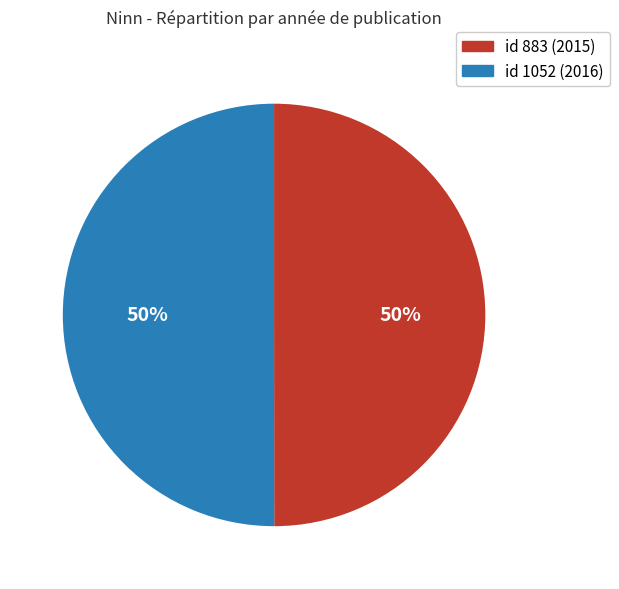

To the nearest percent, what is the average slice percentage?

50%